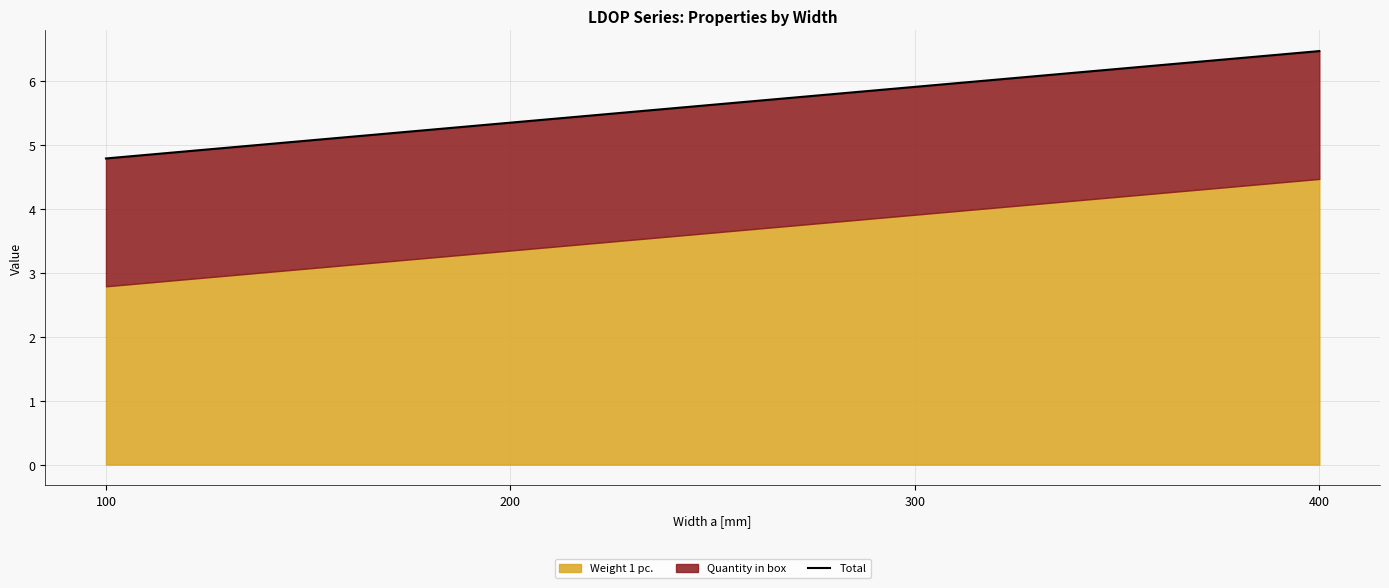

List the labels in order of value, smallest first.

100, 200, 300, 400